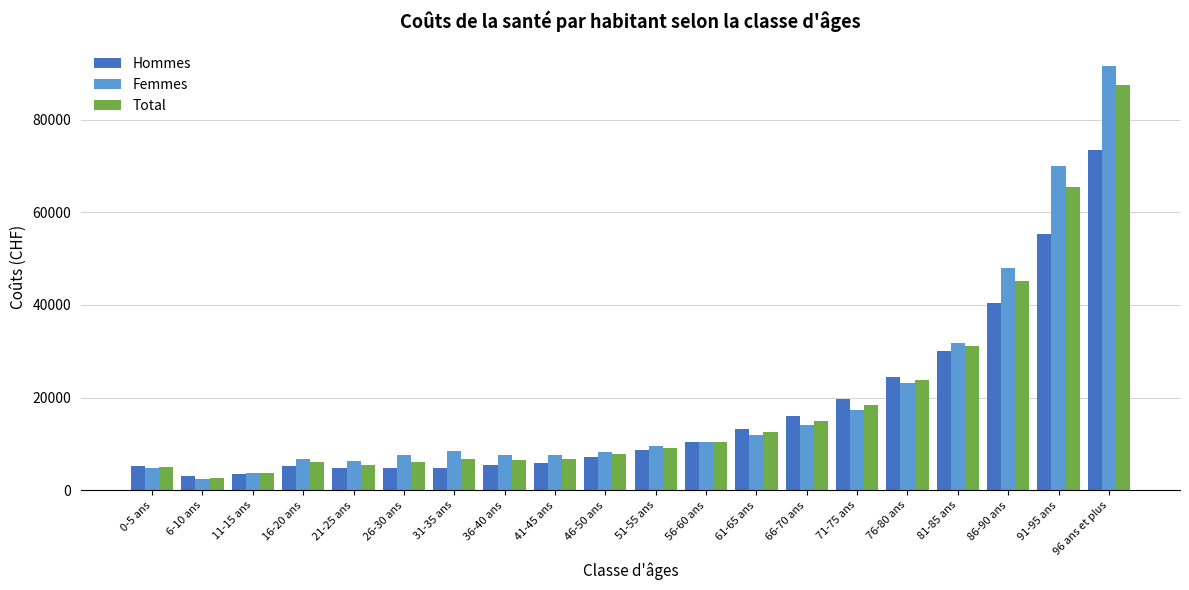

Which series changed the most between 6-10 ans and 21-25 ans?

Femmes